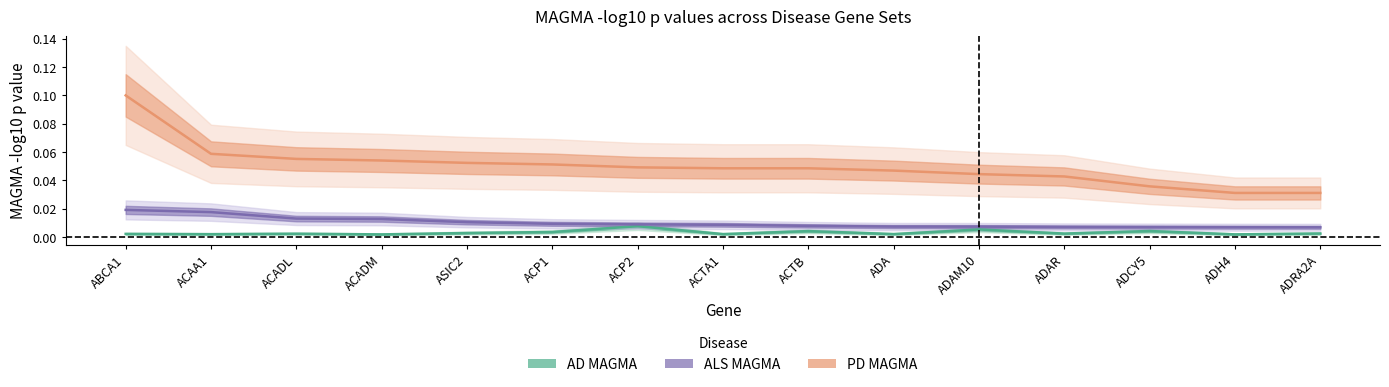

Which series changed the most between ACADM and ASIC2?

ALS MAGMA